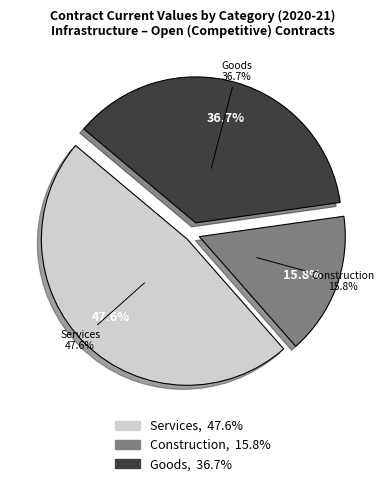

Is it true that Snowshoe Inn NWT is 1% of the pie?

False